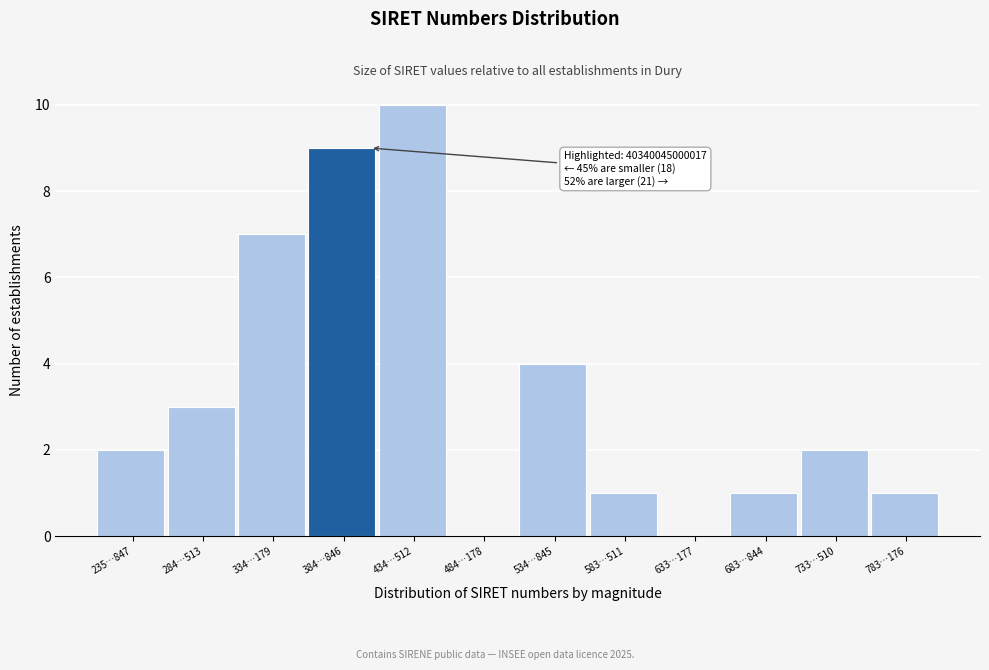

Reading left to right, transcribe all the data shown in this chart.

235…847=2	284…513=3	334…179=7	384…846=9	434…512=10	484…178=0	534…845=4	583…511=1	633…177=0	683…844=1	733…510=2	783…176=1